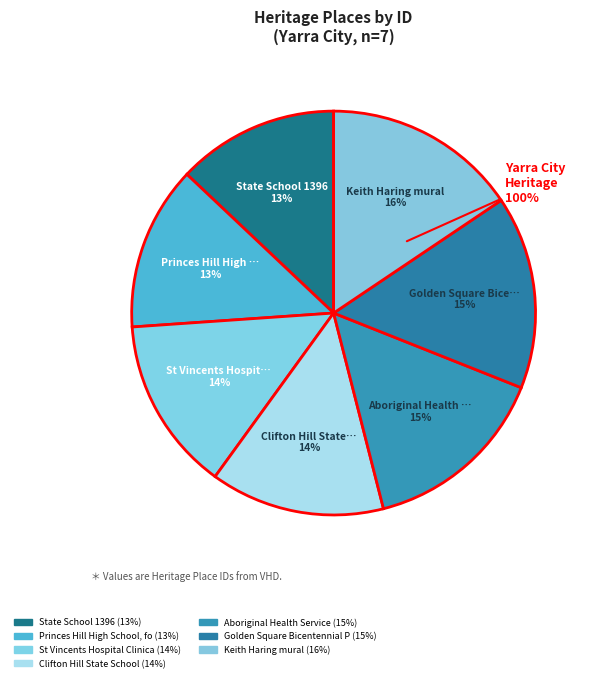

Combined, what portion of the pie is Aboriginal Health Service and Princes Hill High School, former?

28.2%